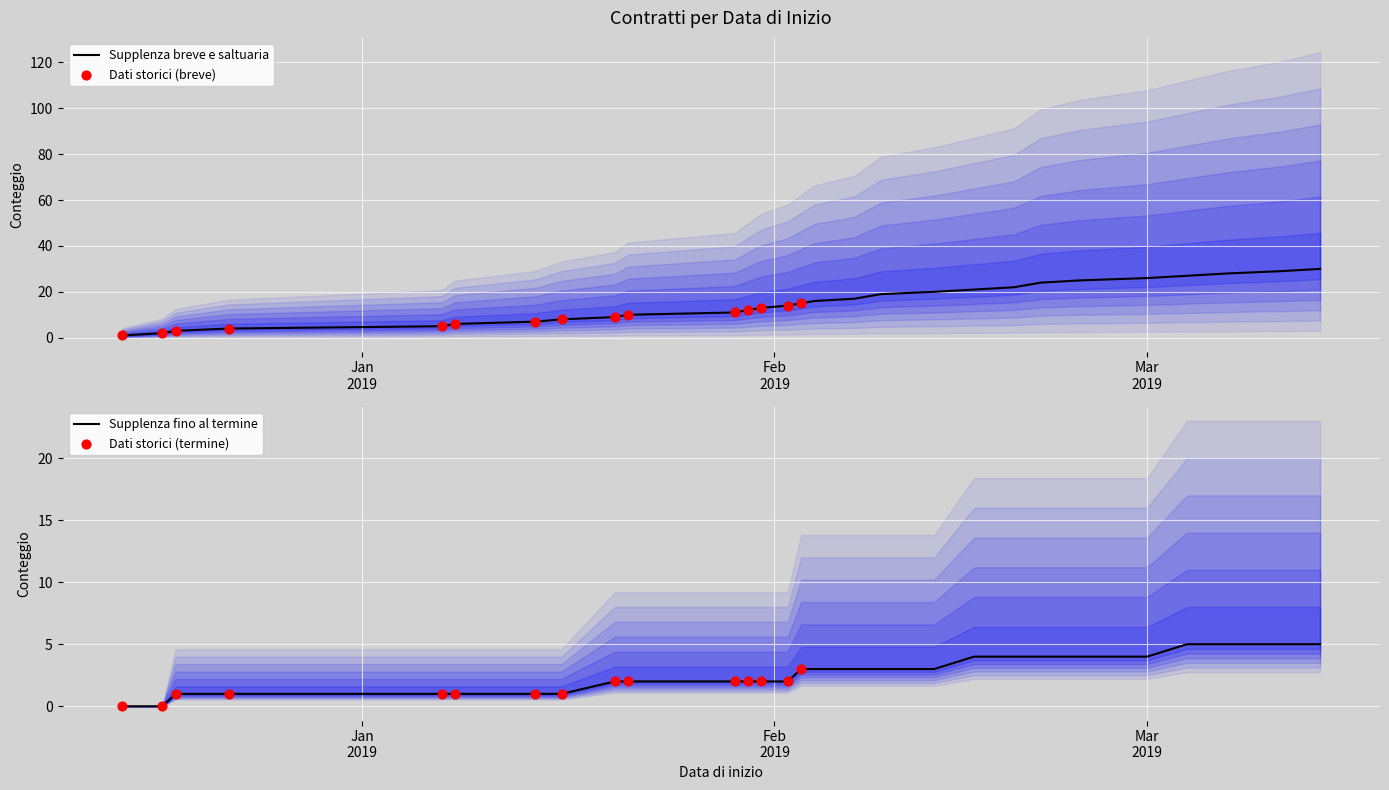

Which series has the largest total across all categories?

Supplenza breve e saltuaria